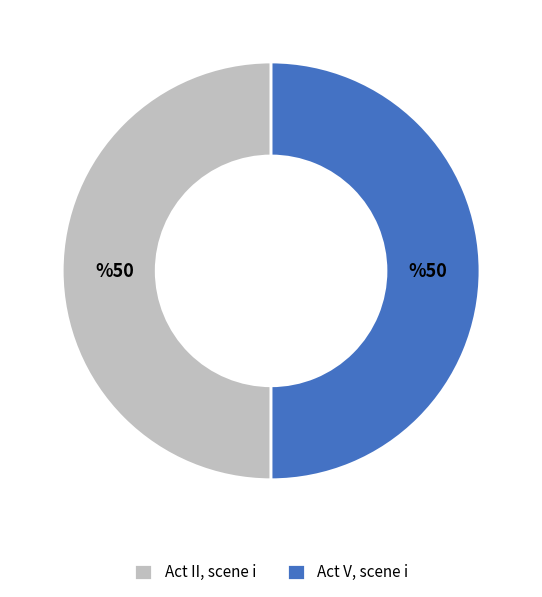

Combined, do Act II, scene i and Act V, scene i account for over 50%?

Yes